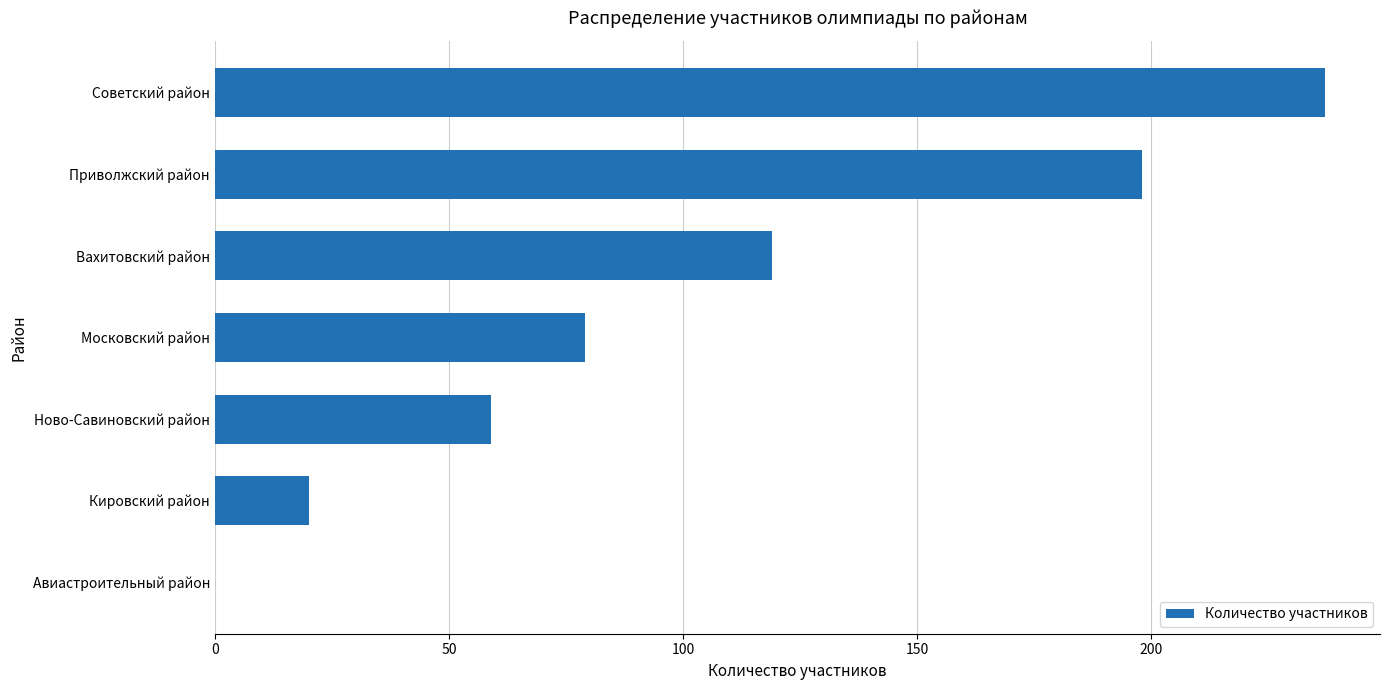

The chart shows a value of 352 at Советский район. True or false?

False